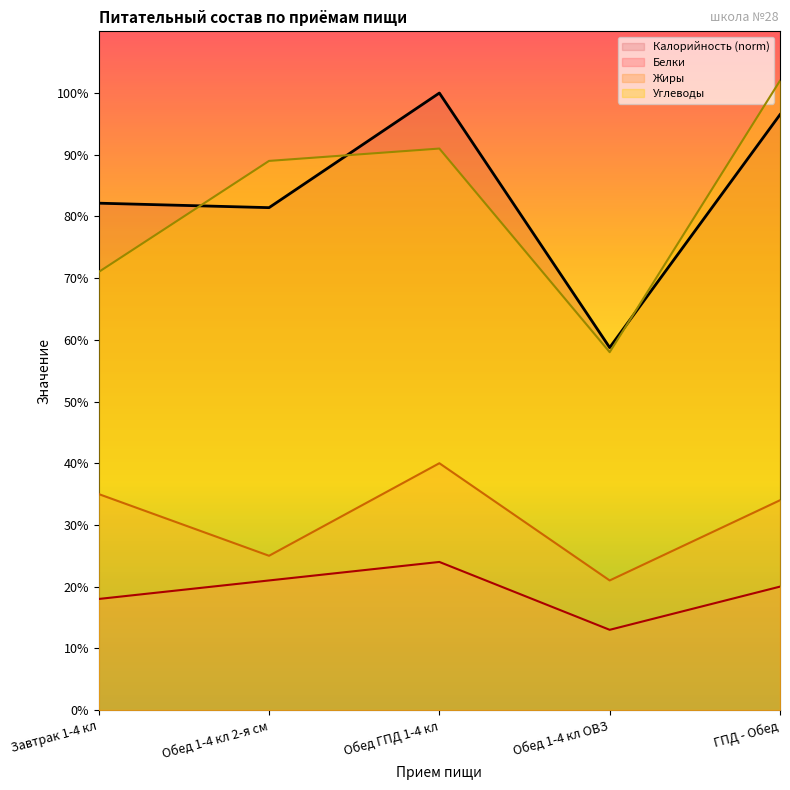

List the labels in order of Жиры value, largest first.

Обед ГПД 1-4 кл, Завтрак 1-4 кл, ГПД - Обед, Обед 1-4 кл 2-я см, Обед 1-4 кл ОВЗ